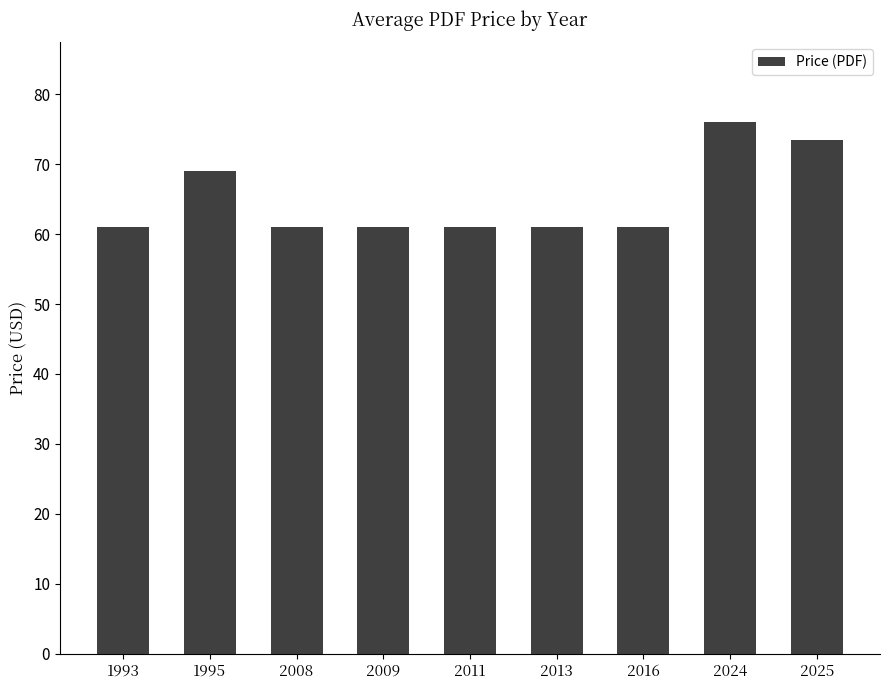

Does the chart contain any negative values?

No